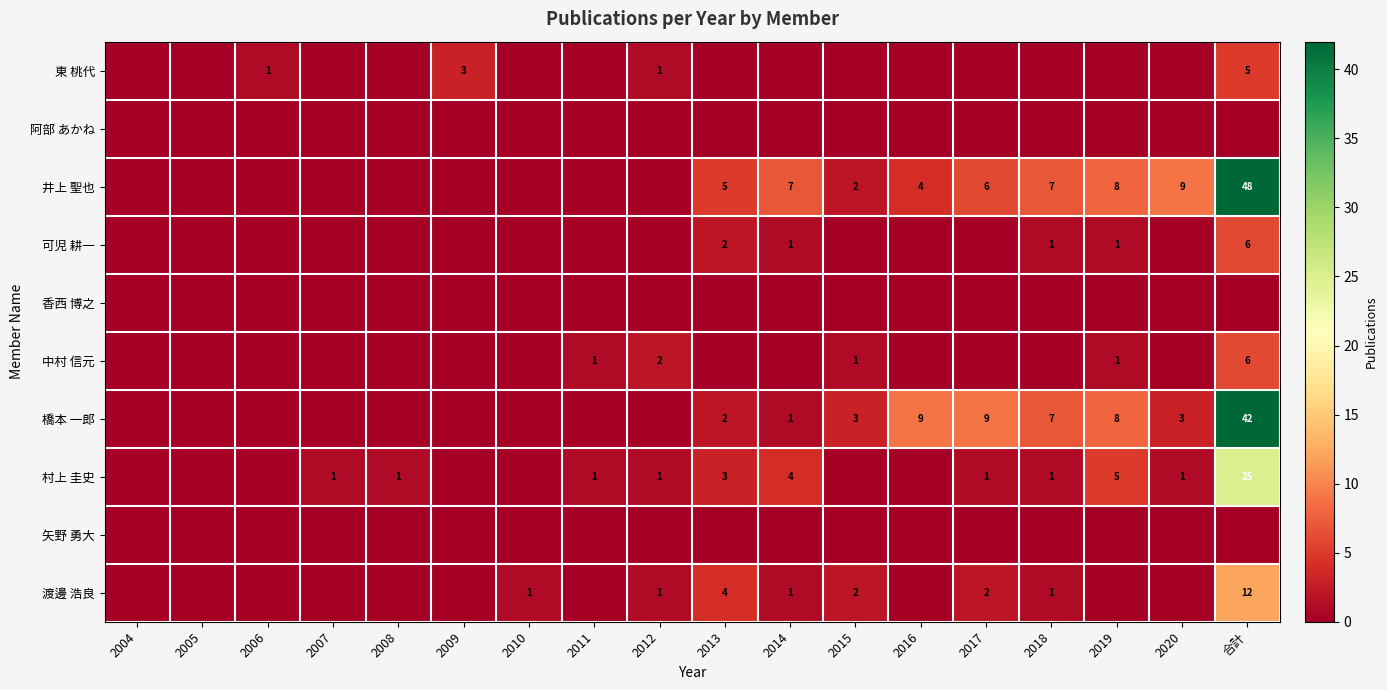

The value of 橋本 一郎 at 2013 is 3. True or false?

False